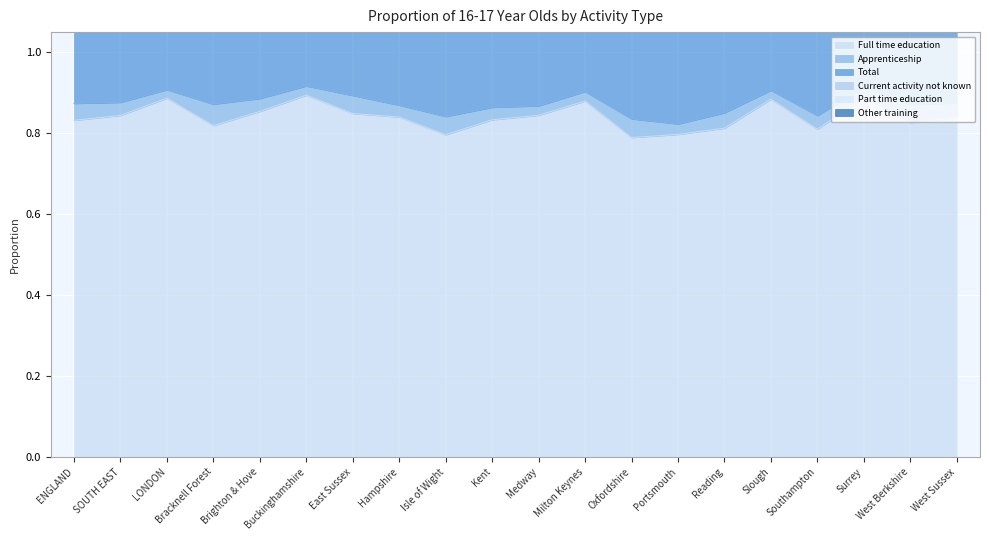

List the series in order of their peak value, highest first.

Total, Full time education, Current activity not known, Apprenticeship, Part time education, Other training